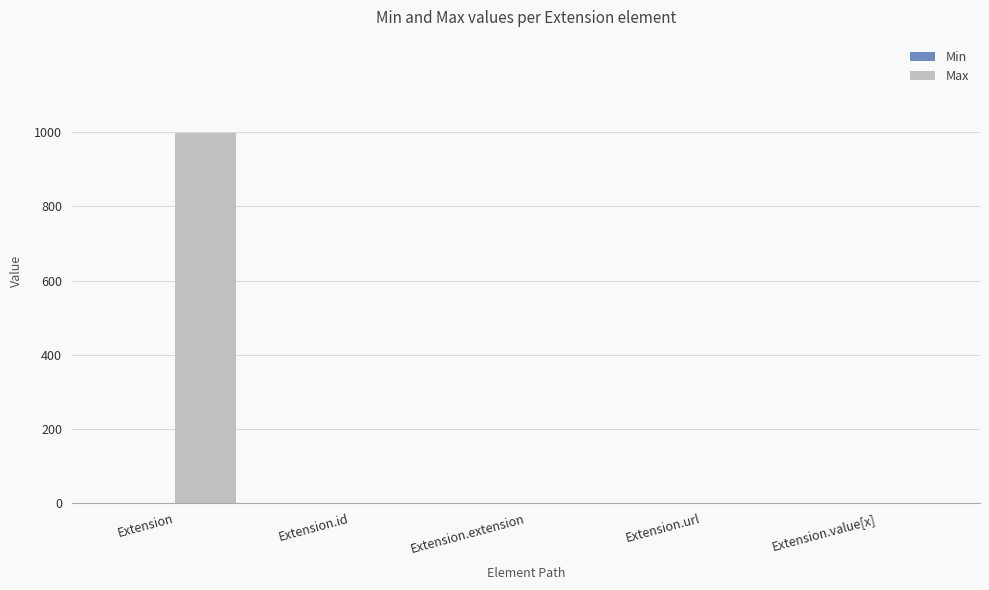

Which label corresponds to the largest value in the chart?

Extension